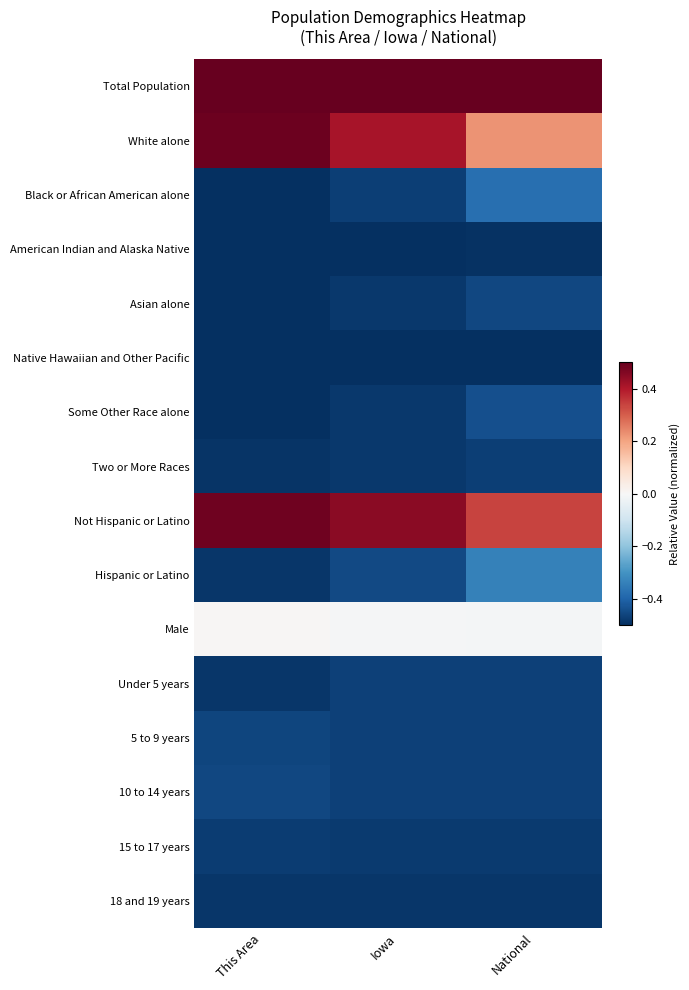

Between Iowa and National, which series saw the biggest shift?

White alone